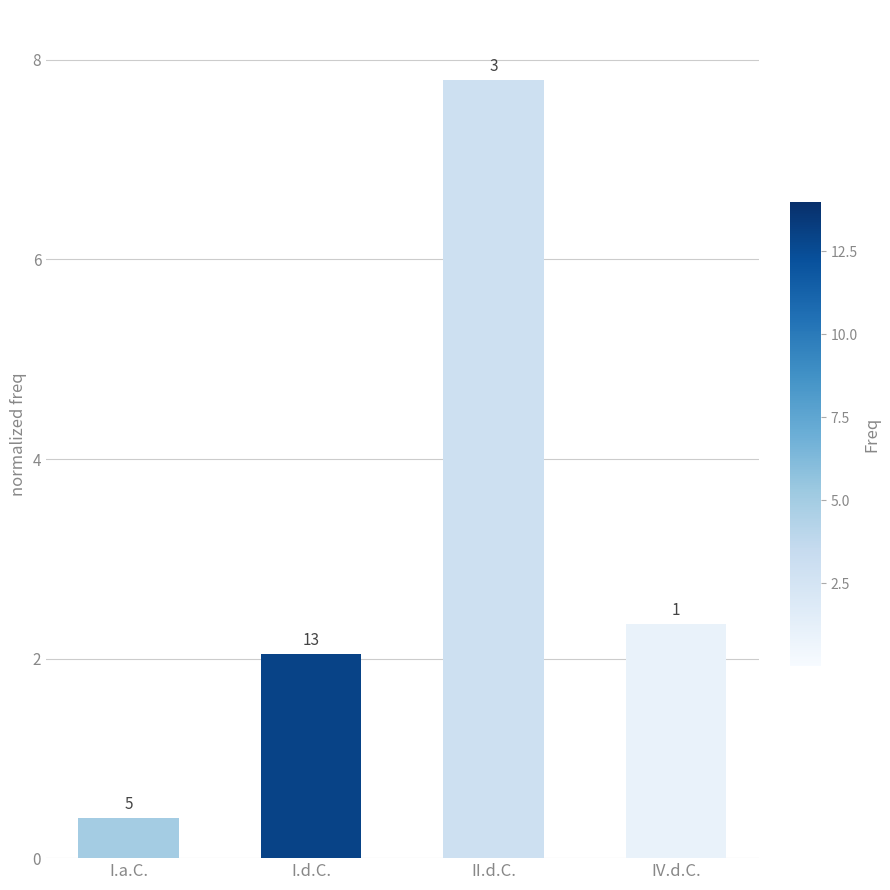

How many bars are there in total?

4